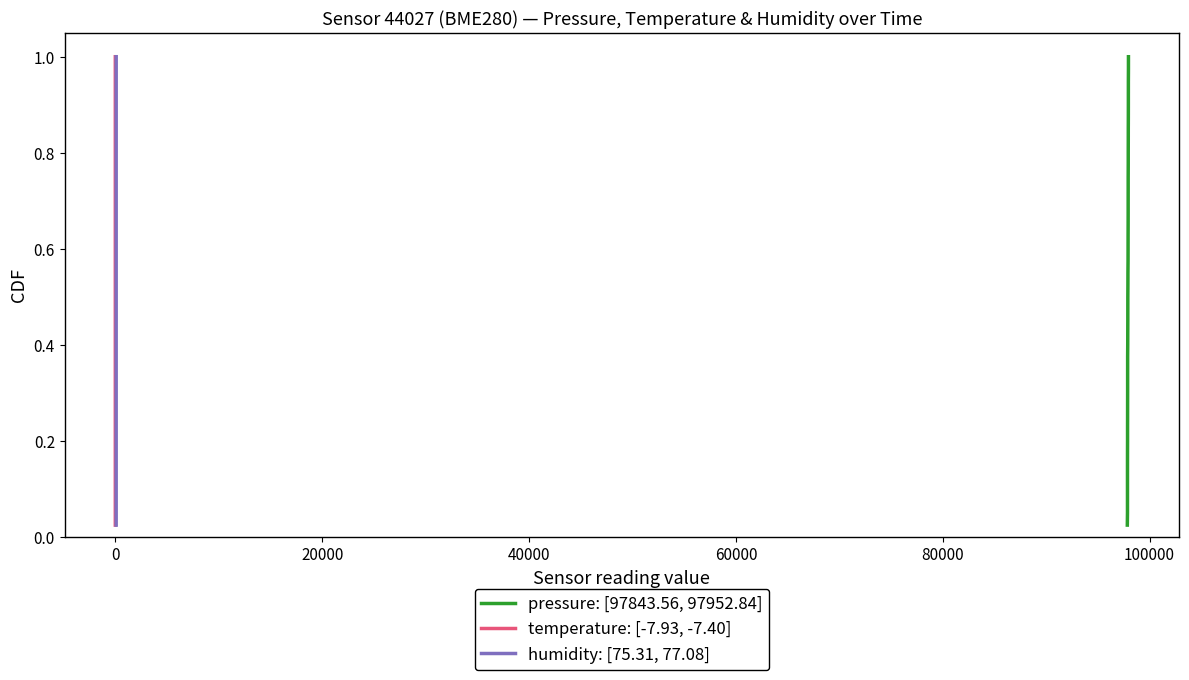

How many lines are shown in the chart?

3